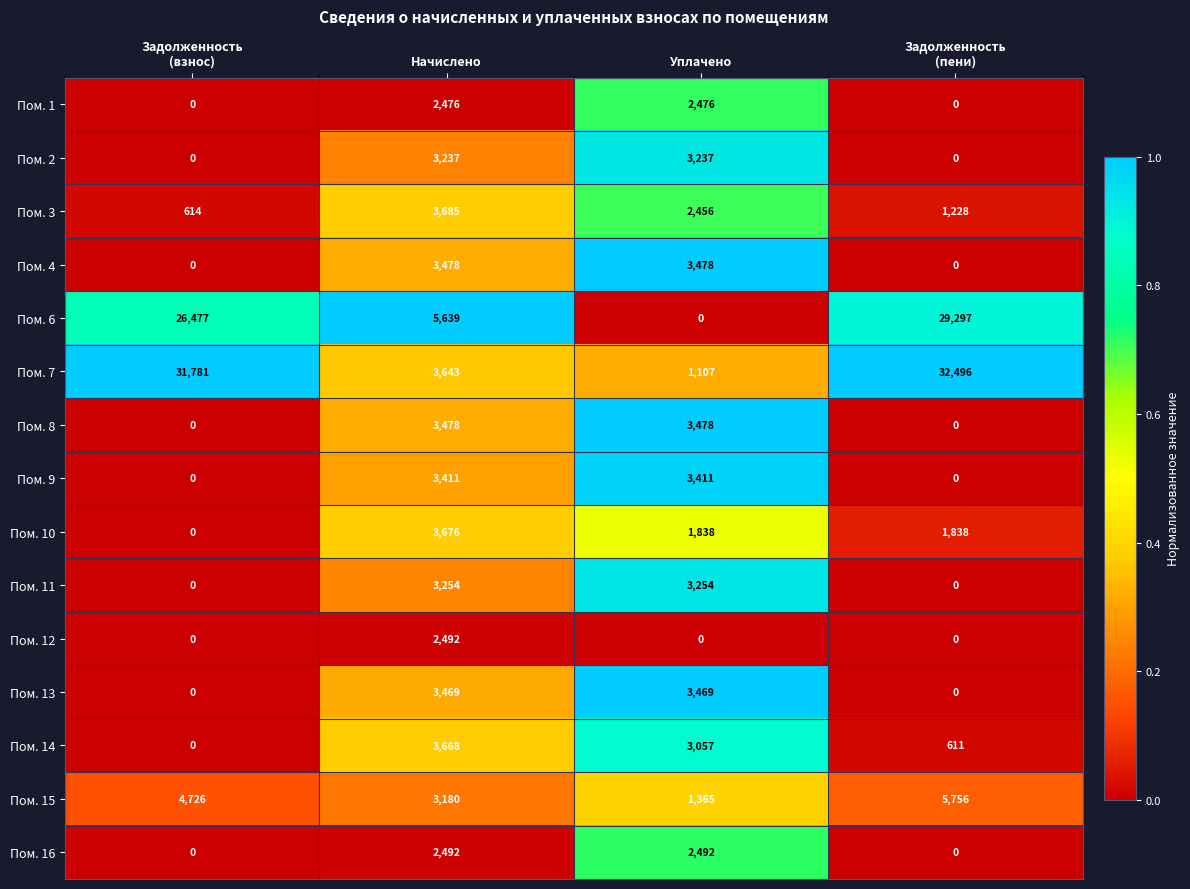

What is the difference between the maximum and minimum values in the Пом. 1 series?

2476